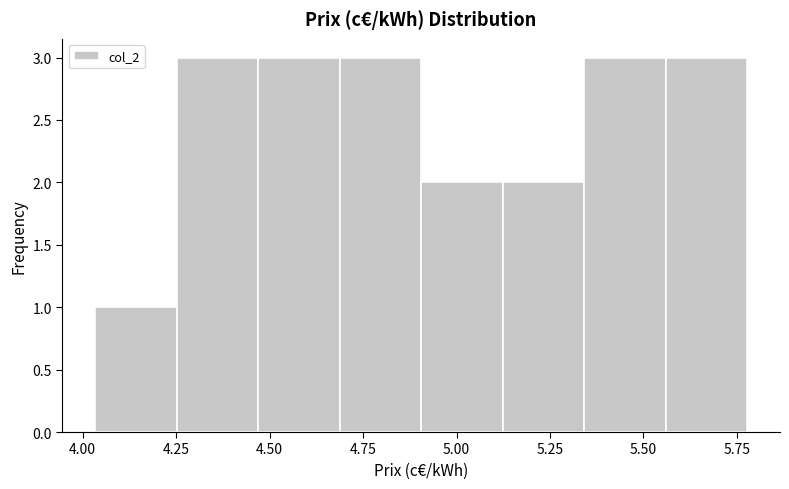

What is the height of the bar covering 5.10 to 5.35 on the x-axis? Neither the bar edges nor the heights are printed on the chart, so give them approximately, as read against the axes.

2